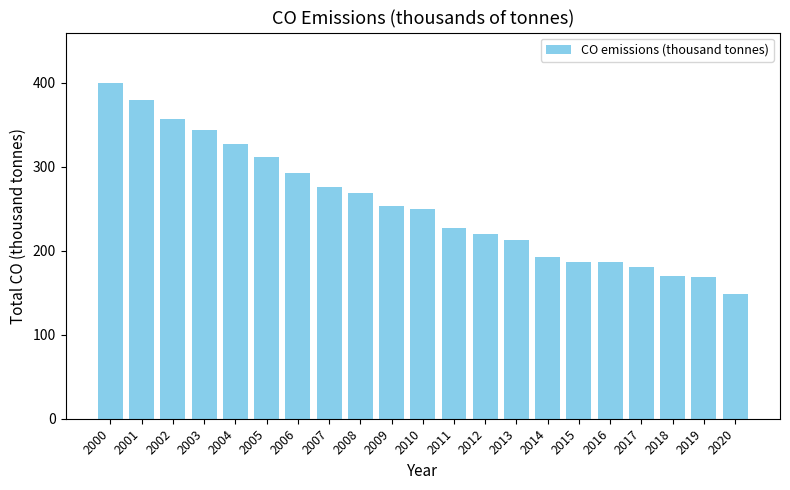

Which label corresponds to the largest value in the chart?

2000